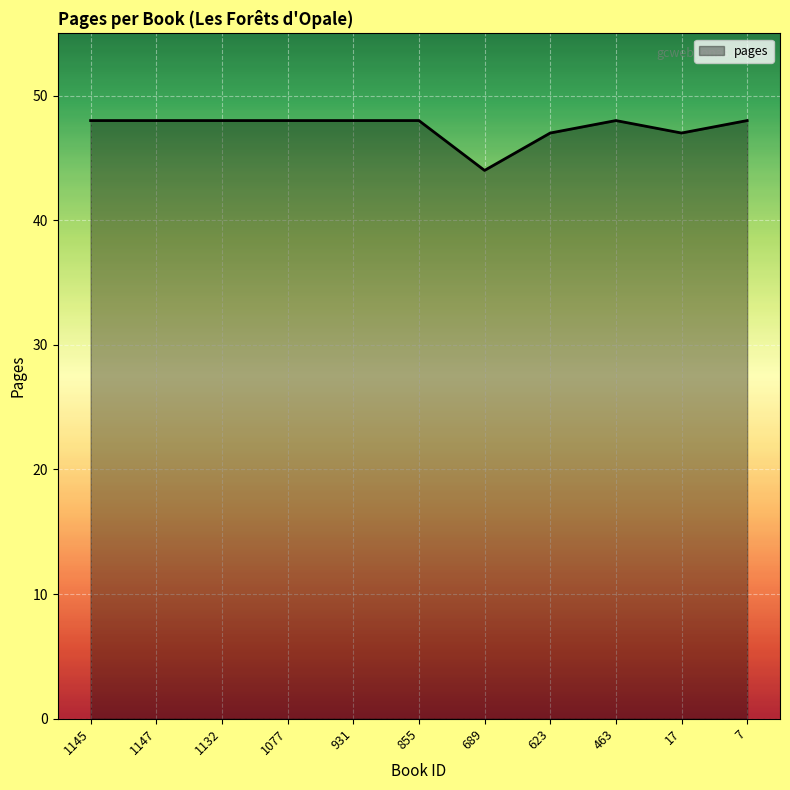

Approximately how many times larger is the value at 623 compared to 1077?

1.0